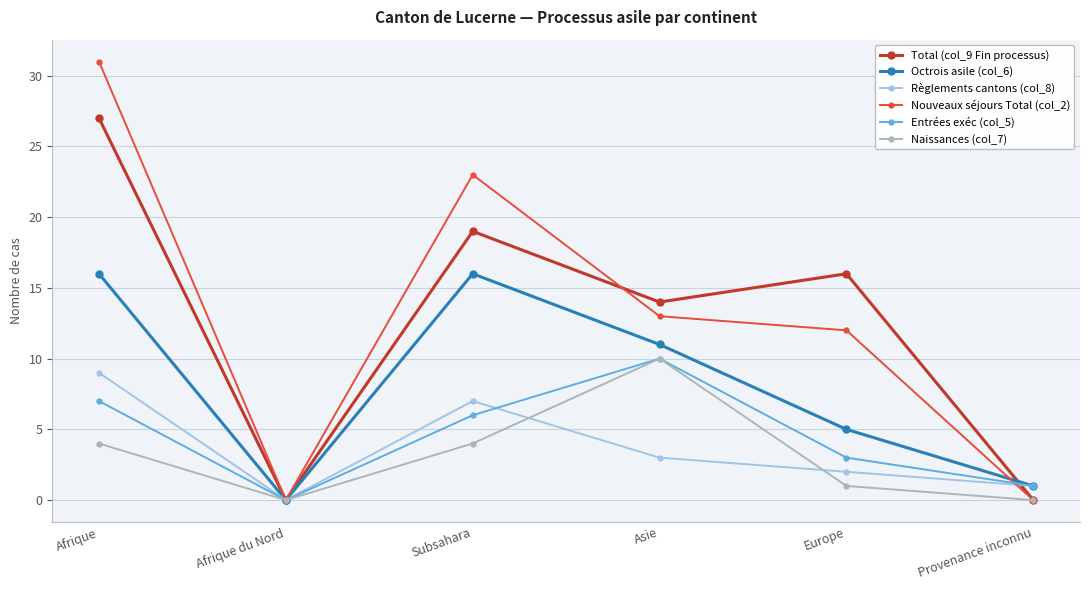

How many lines are shown in the chart?

6